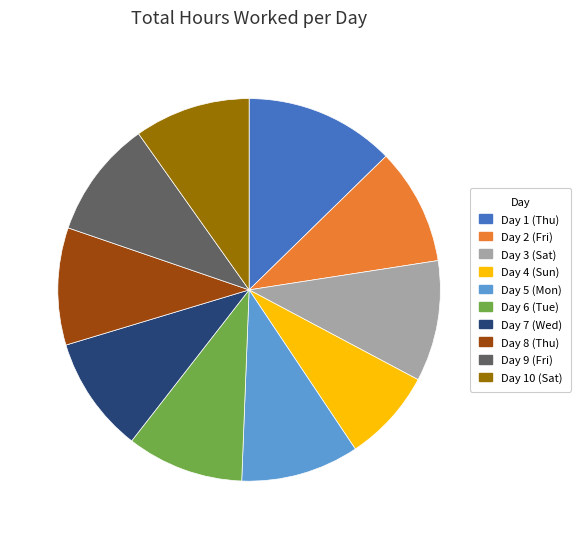

Is Day 9 (Fri) the majority of the pie?

No